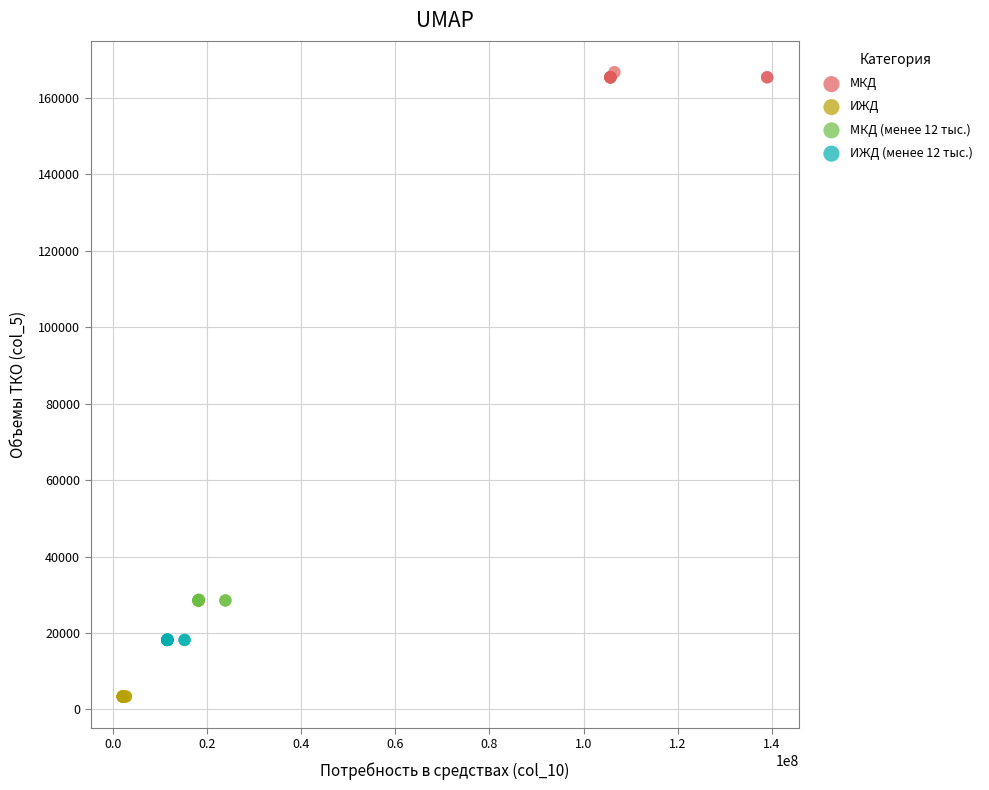

Which series reaches the minimum Y coordinate?

ИЖД